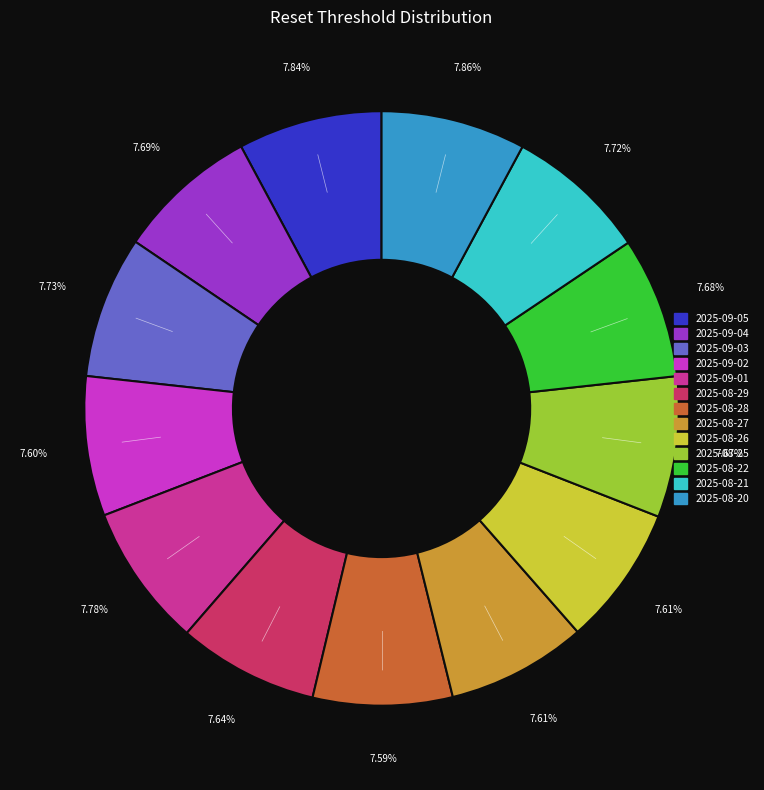

Is it true that 2025-08-22 is 8% of the pie?

True